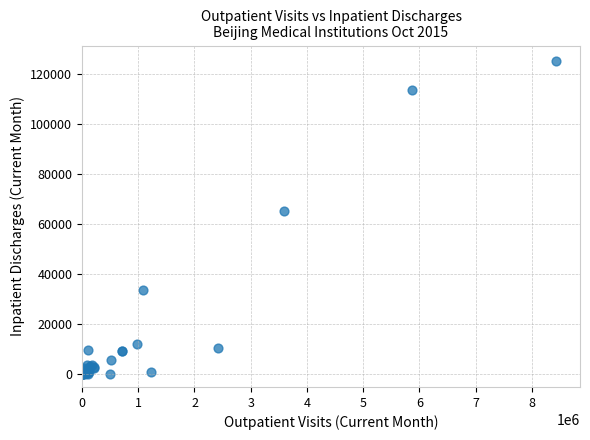

What Y value in the scatter plot is closest to 62461?

65024